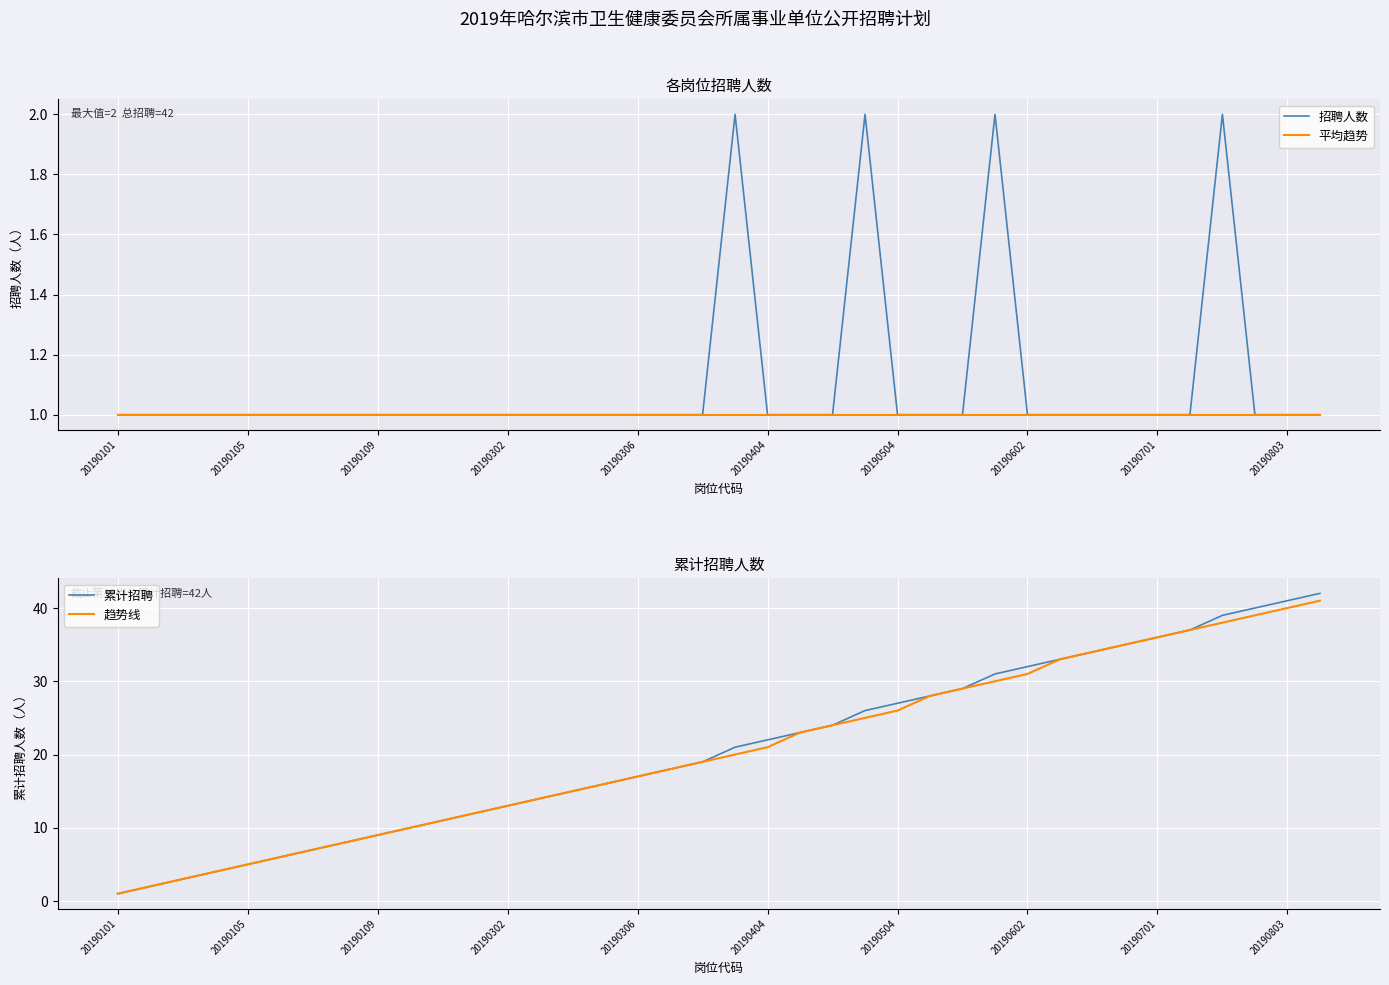

What is the average value of the 累计招聘 series?

21